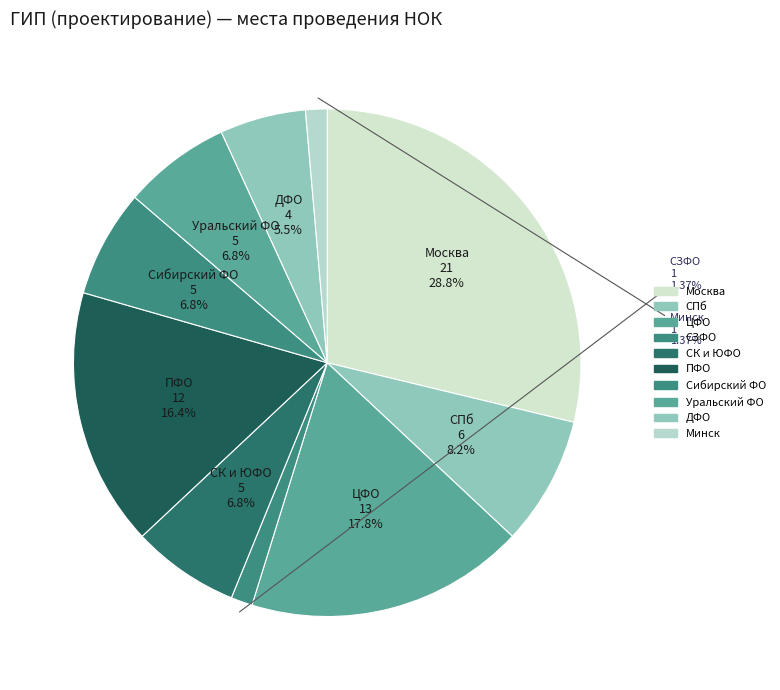

How many segments does this pie chart have?

10